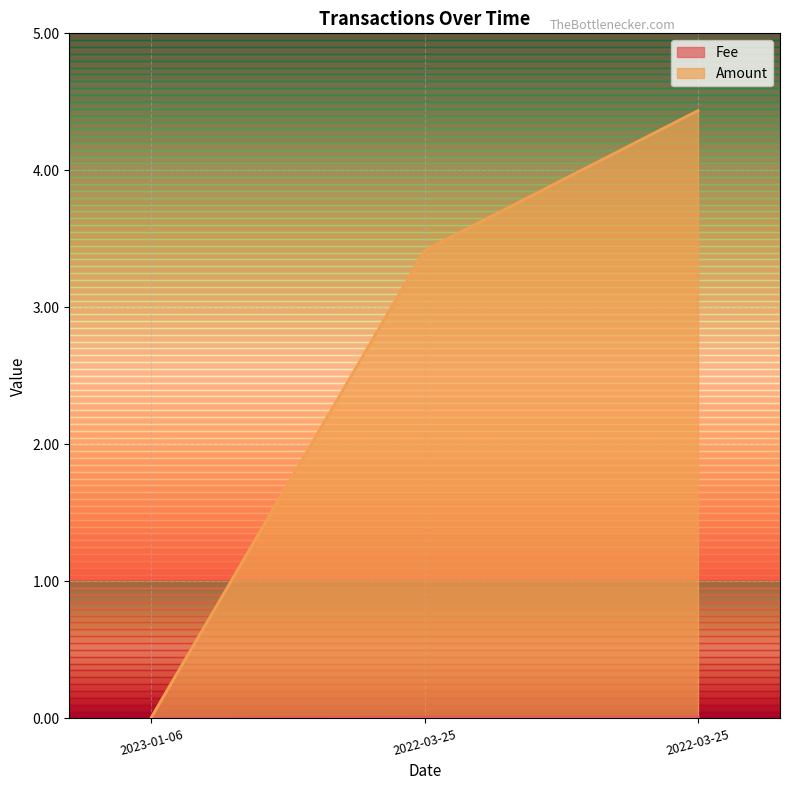

Between 2022-03-25 13:06:00 and 2022-03-25 12:30:00, which series saw the biggest shift?

Amount